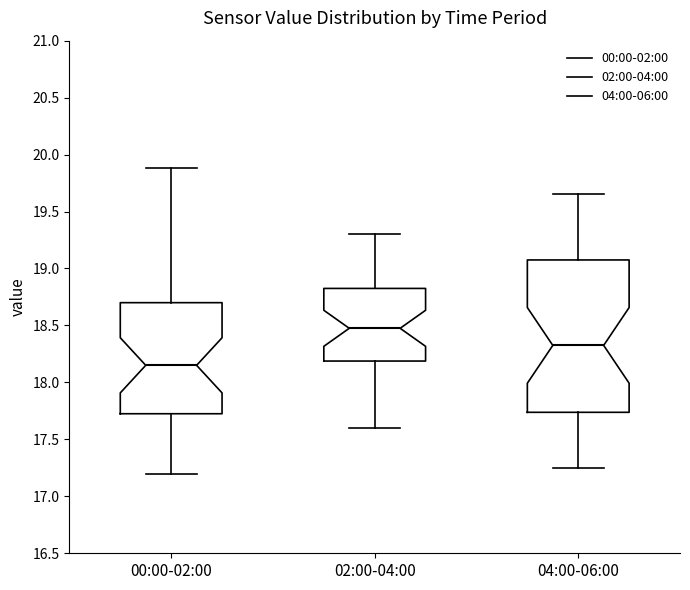

Where is the lower edge of the box for 04:00-06:00 on the y-axis? The values are not printed on the chart, so give them approximately, as read against the axis.

17.75